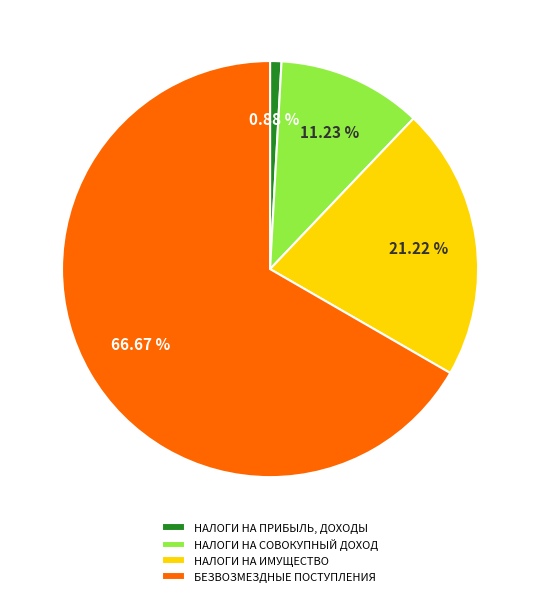

To the nearest percent, what is the average slice percentage?

25%